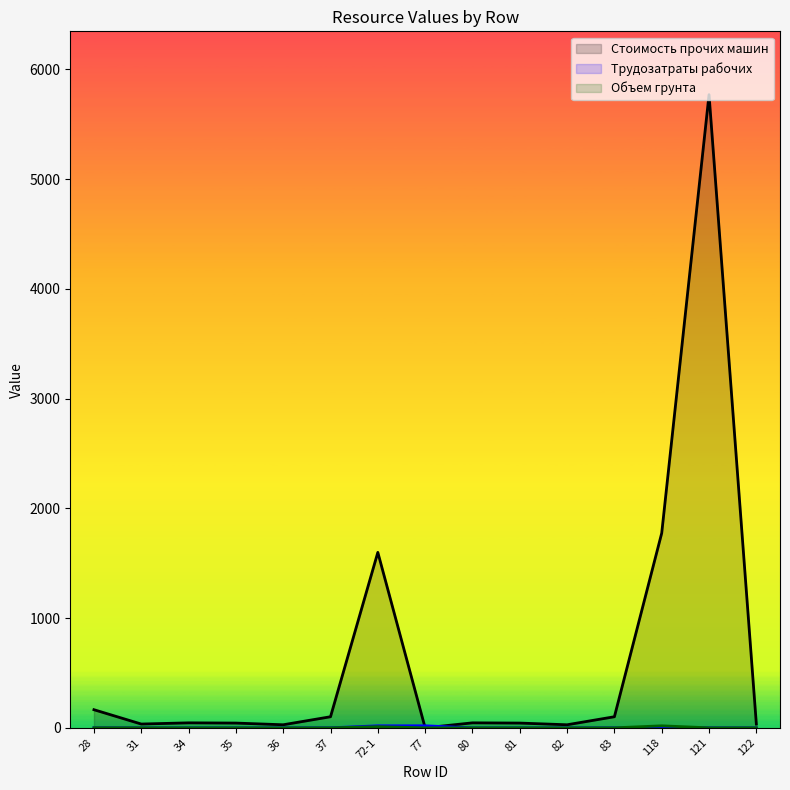

How many distinct data groups are displayed?

3